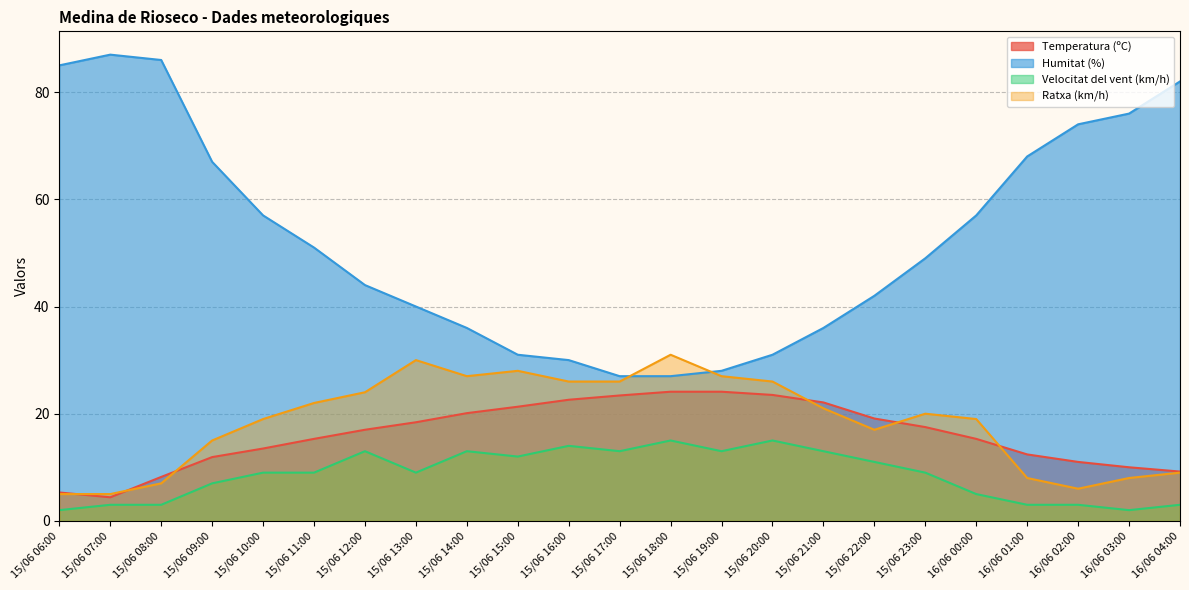

How many interior local valleys does the Ratxa (km/h) series have?

3